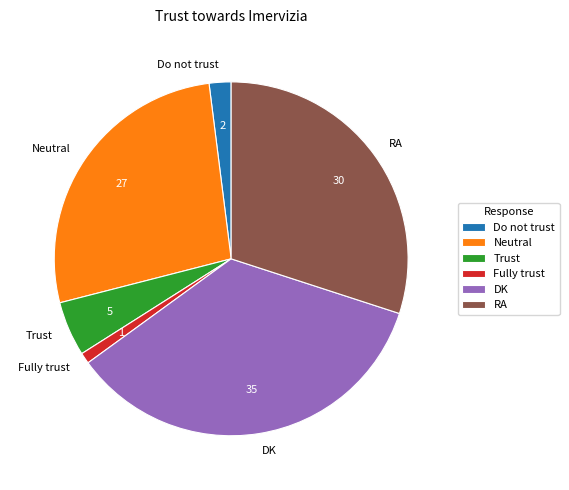

Between DK and Neutral, which is larger?

DK